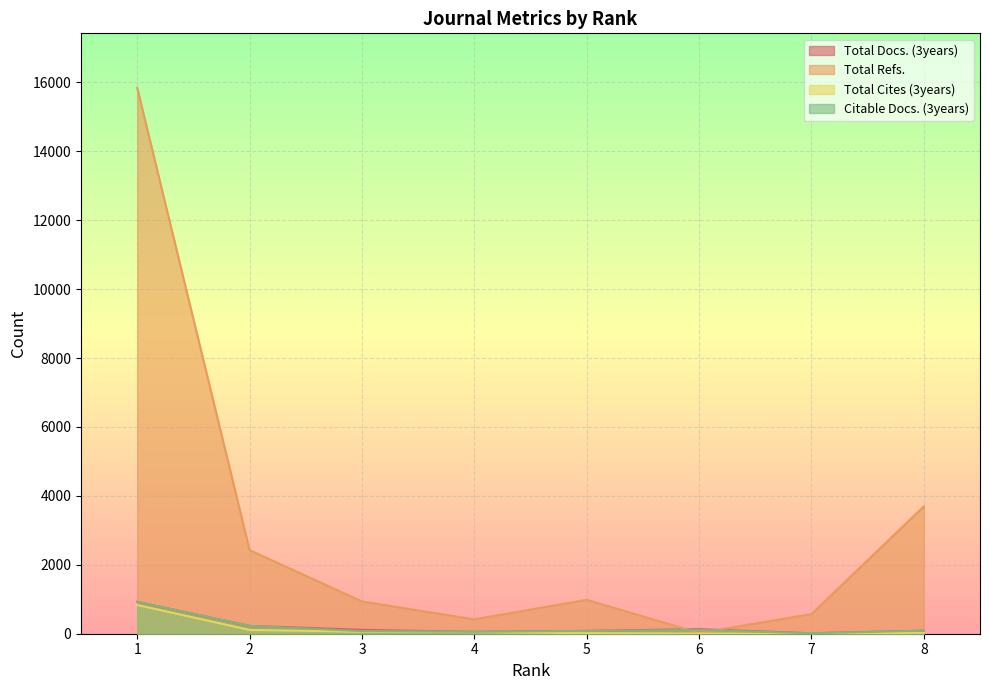

True or false: Total Docs. (3years) and Total Cites (3years) intersect in this chart.

False